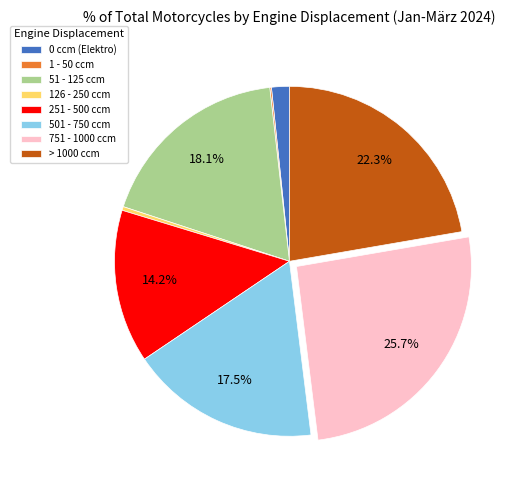

True or false: 126 - 250 ccm accounts for 0% of the total.

True